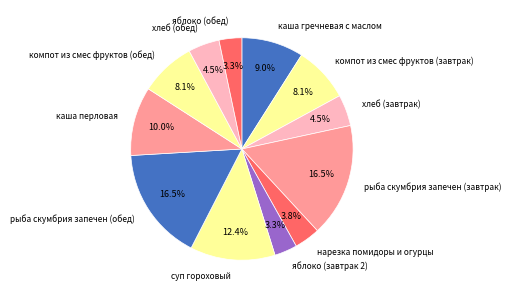

Combined, what portion of the pie is рыба скумбрия запечен (завтрак) and яблоко (завтрак 2)?

19.8%